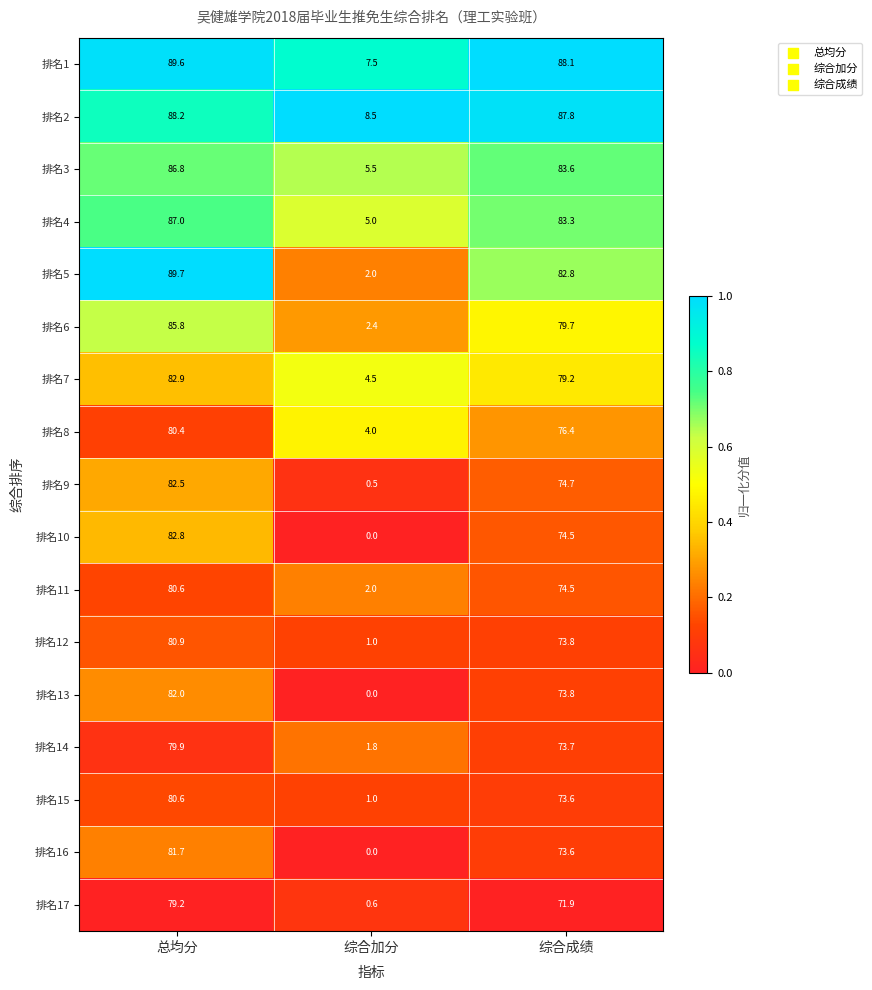

True or false: 排名9 has a value of 41.7 at 总均分.

False